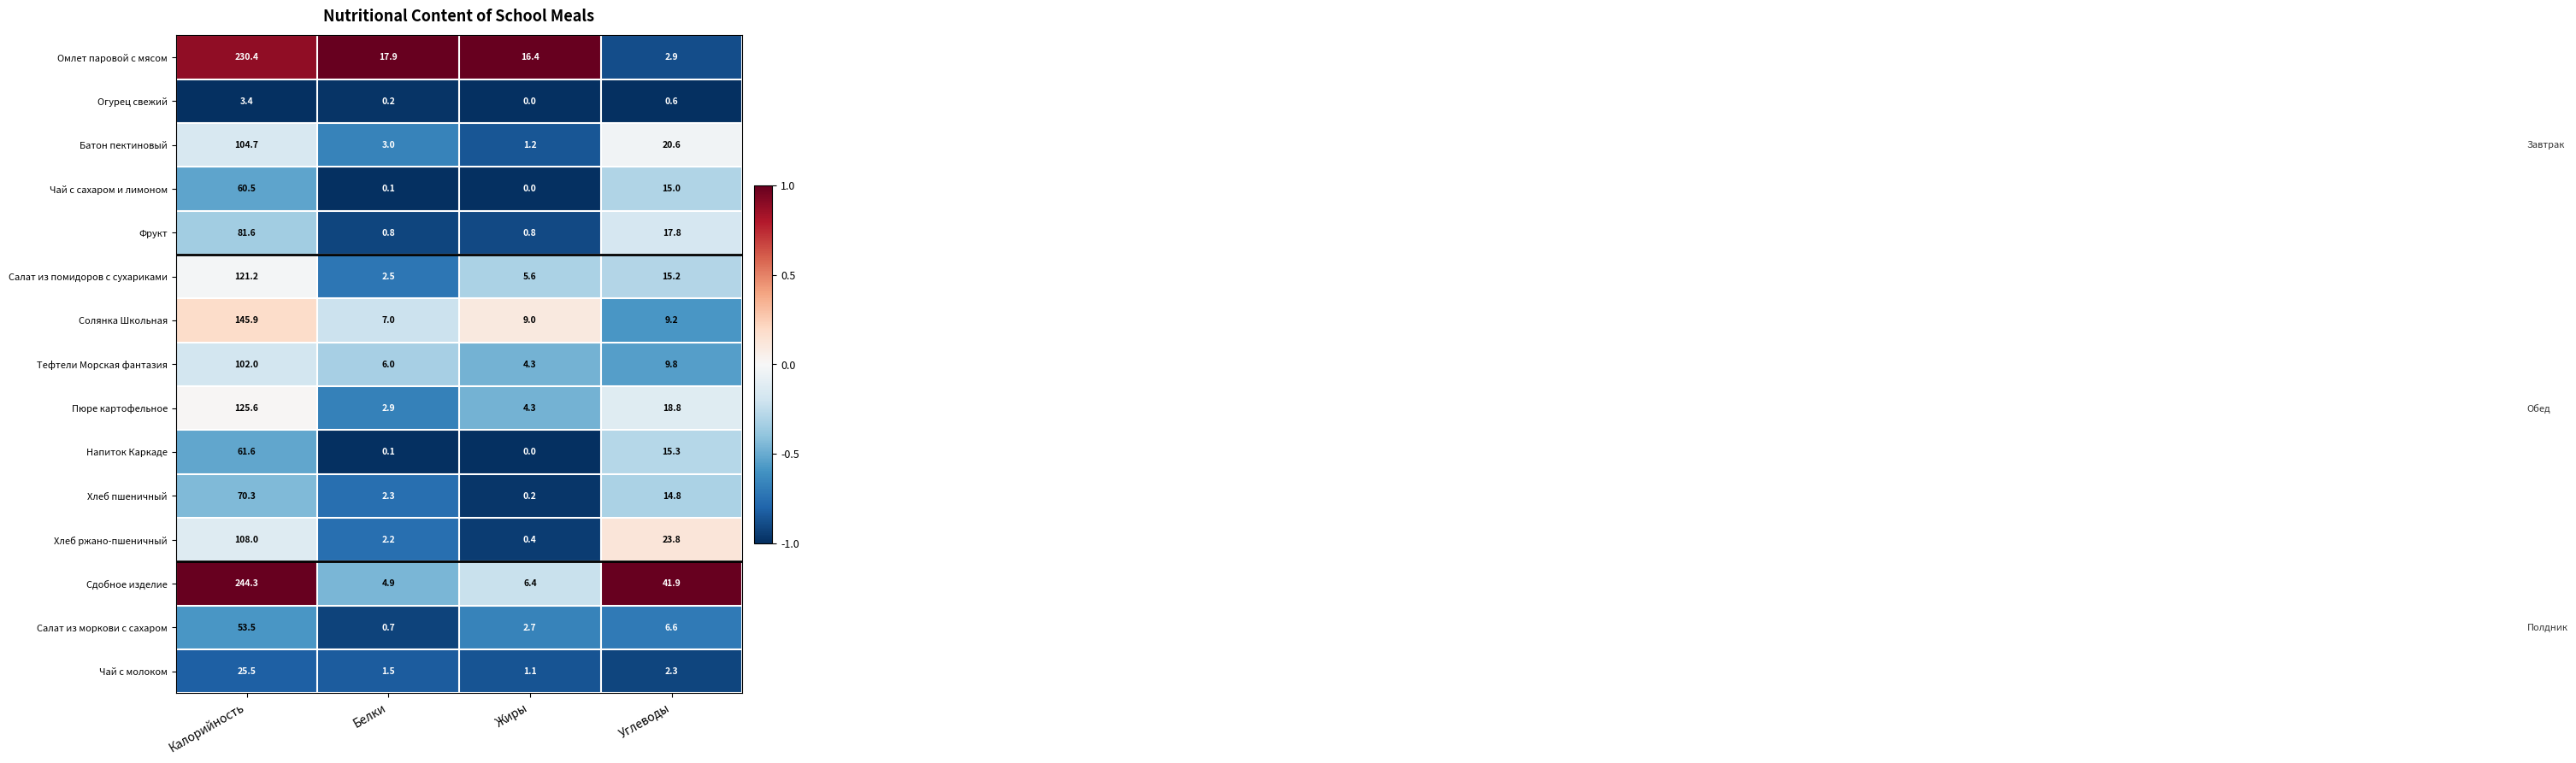

What is the smallest value displayed?

0.0